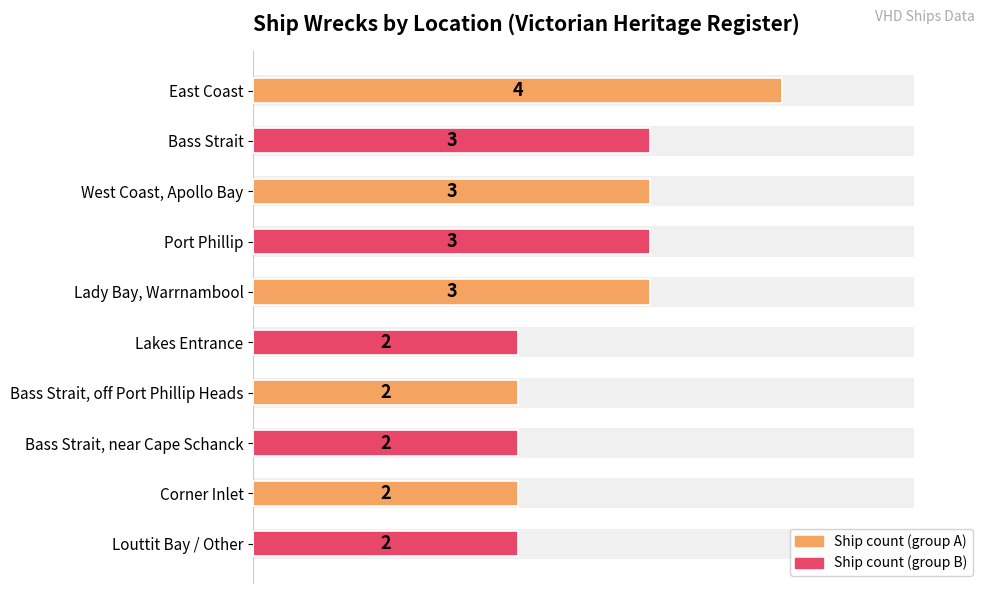

What is the value of the 7th bar from the left?

2